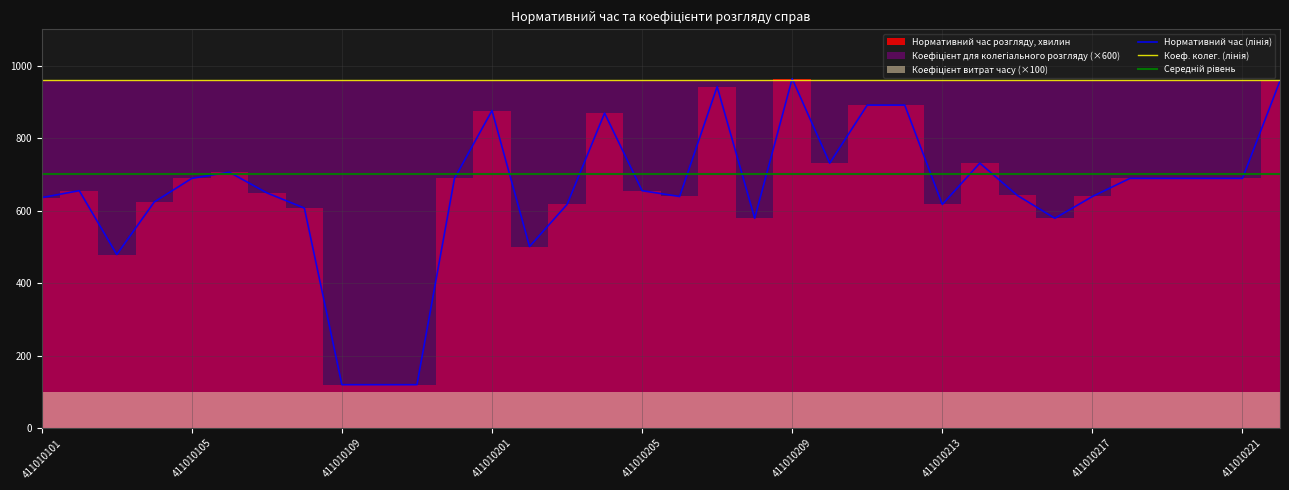

Which series has the widest spread of values?

Нормативний час розгляду, хвилин